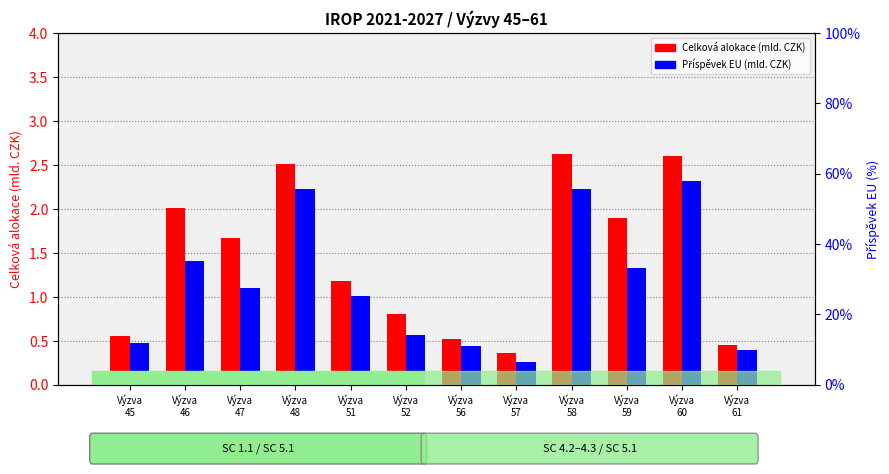

True or false: Příspěvek EU (mld. CZK) has a value of 0.1 at Výzva
57.

False